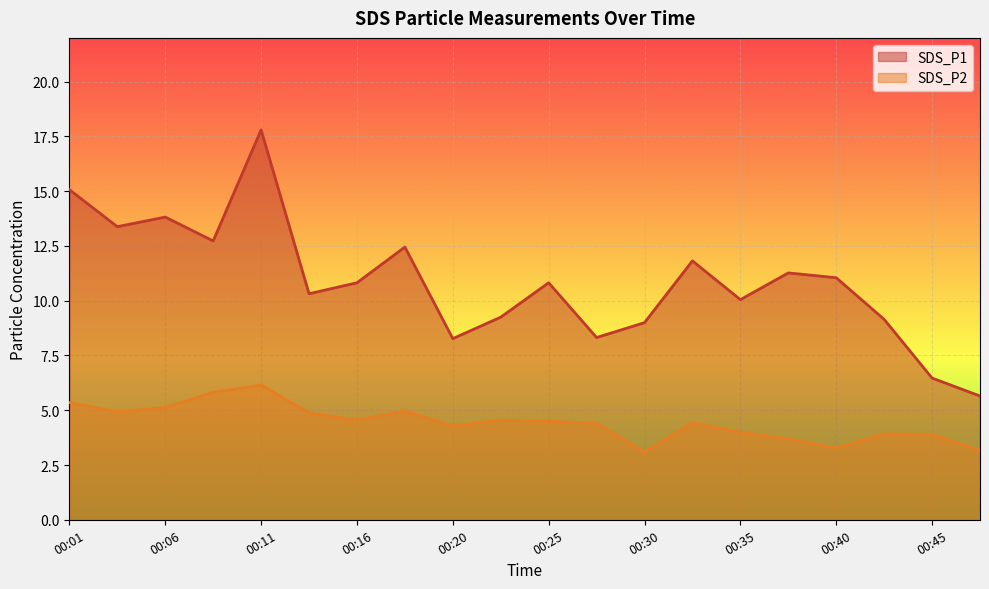

Between 00:35 and 00:16, which is larger?

00:16